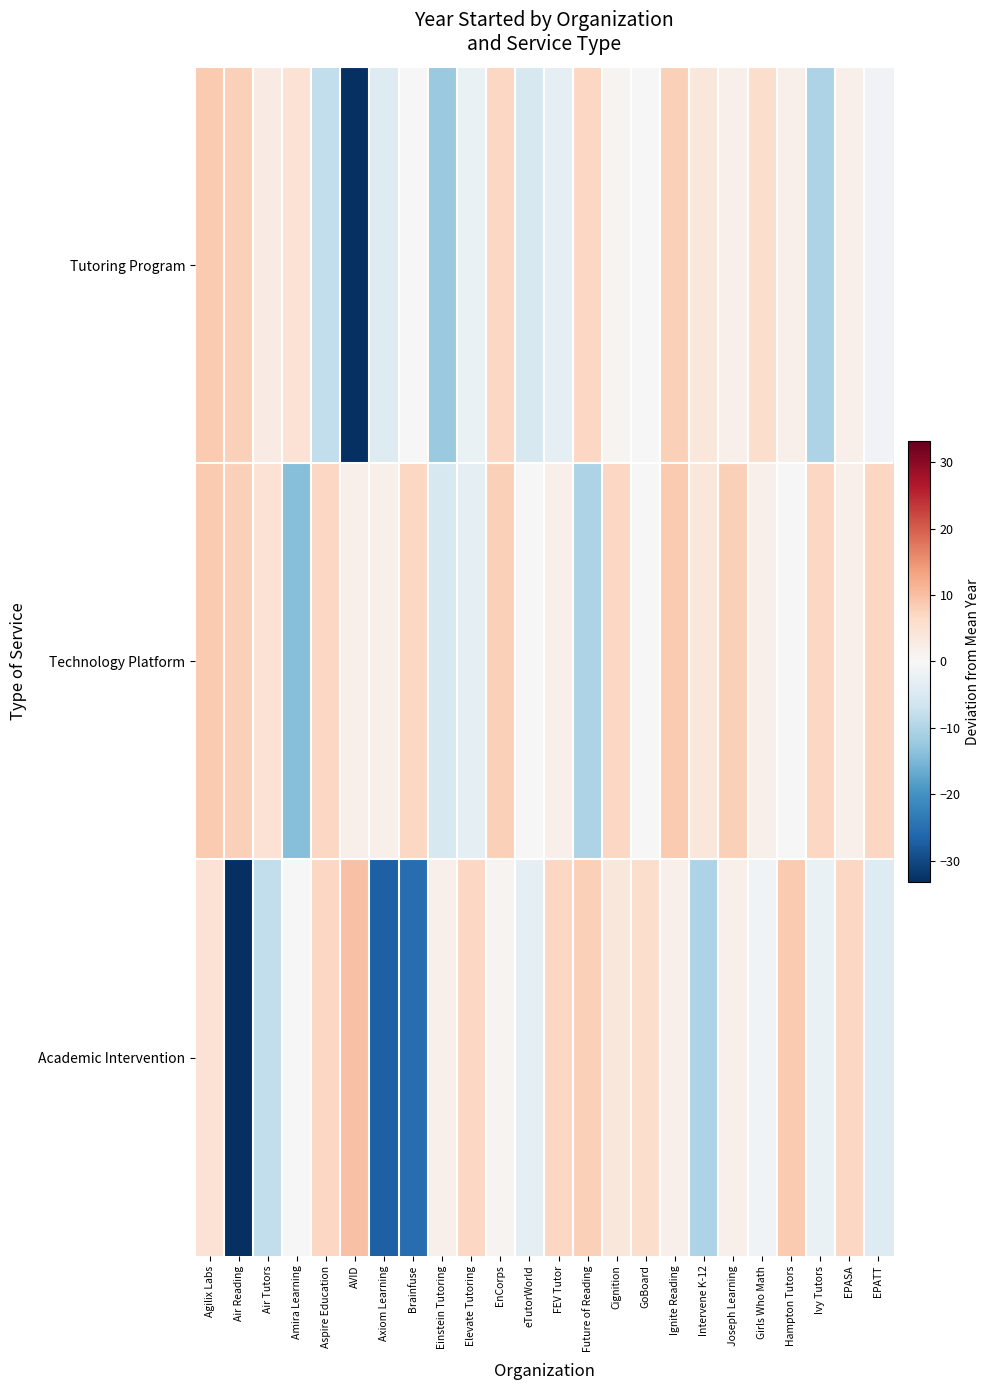

Reading right to left, list all the values displayed in this chart.

Tutoring Program: EPATT=-1.2	EPASA=1.8	Ivy Tutors=-10.2	Hampton Tutors=1.8	Girls Who Math=5.8	Joseph Learning=1.8	Intervene K-12=3.8	Ignite Reading=7.8	GoBoard=-0.2	Cignition=0.8	Future of Reading=6.8	FEV Tutor=-3.2	eTutorWorld=-5.2	EnCorps=6.8	Elevate Tutoring=-2.2	Einstein Tutoring=-12.2	Brainfuse=-0.2	Axiom Learning=-4.2	AVID=-33.2	Aspire Education=-8.2	Amira Learning=4.8	Air Tutors=2.8	Air Reading=7.8	Agilix Labs=8.8
Technology Platform: EPATT=6.8	EPASA=1.8	Ivy Tutors=6.8	Hampton Tutors=-0.2	Girls Who Math=1.8	Joseph Learning=7.8	Intervene K-12=3.8	Ignite Reading=8.8	GoBoard=-0.2	Cignition=6.8	Future of Reading=-10.2	FEV Tutor=1.8	eTutorWorld=-0.2	EnCorps=7.8	Elevate Tutoring=-3.2	Einstein Tutoring=-5.2	Brainfuse=6.8	Axiom Learning=1.8	AVID=1.8	Aspire Education=6.8	Amira Learning=-14.2	Air Tutors=4.8	Air Reading=7.8	Agilix Labs=8.8
Academic Intervention: EPATT=-4.2	EPASA=6.8	Ivy Tutors=-2.2	Hampton Tutors=8.8	Girls Who Math=-1.2	Joseph Learning=1.8	Intervene K-12=-10.2	Ignite Reading=1.8	GoBoard=5.8	Cignition=3.8	Future of Reading=7.8	FEV Tutor=6.8	eTutorWorld=-3.2	EnCorps=0.8	Elevate Tutoring=6.8	Einstein Tutoring=1.8	Brainfuse=-25.2	Axiom Learning=-27.2	AVID=9.8	Aspire Education=6.8	Amira Learning=-0.2	Air Tutors=-8.2	Air Reading=-33.2	Agilix Labs=4.8